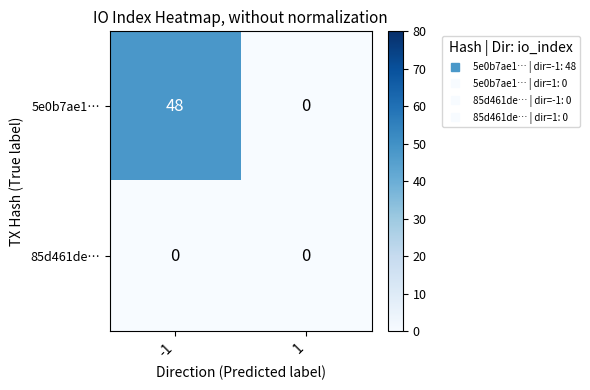

Reading left to right, list all the values displayed in this chart.

5e0b7ae1…: 48	0
85d461de…: 0	0